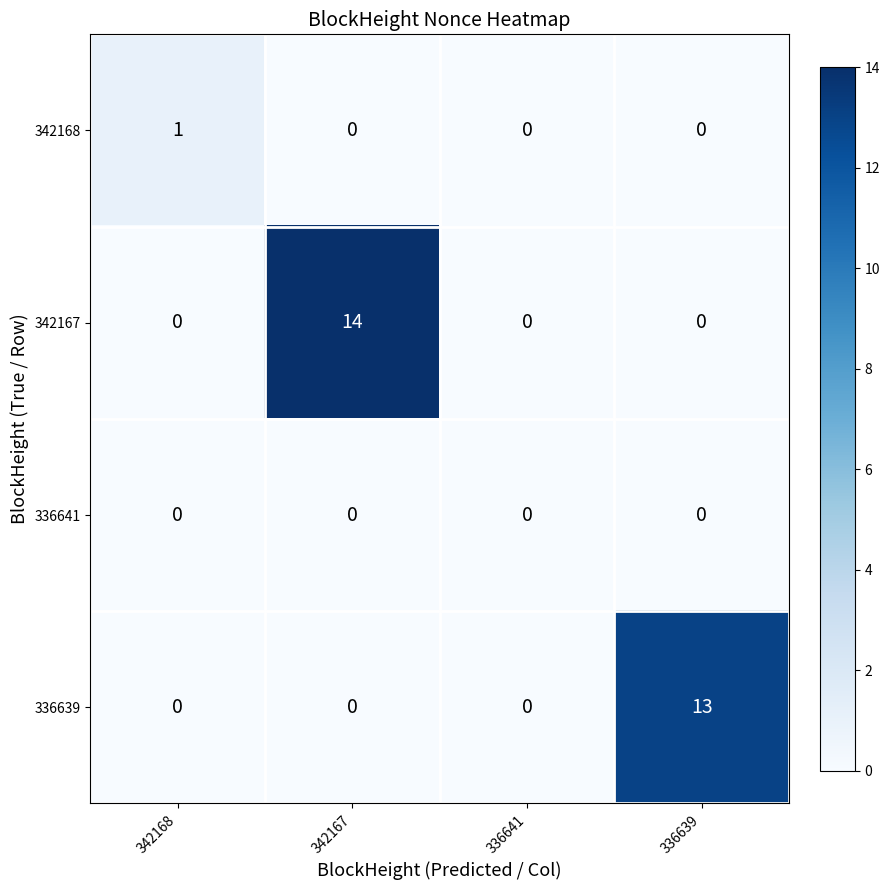

What is the total value across all series at 342167?

14